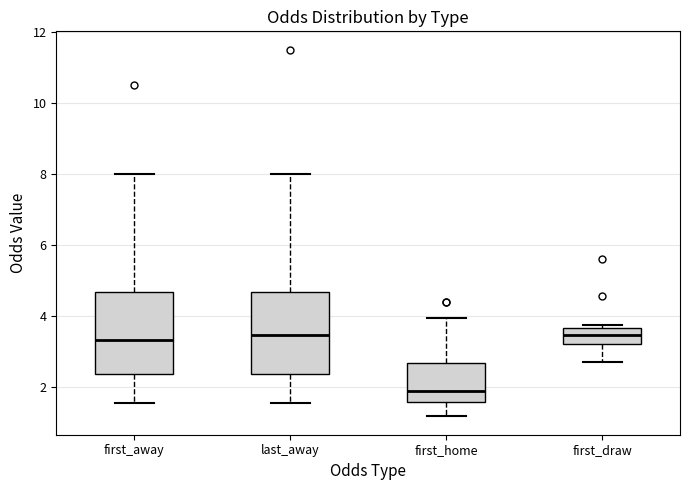

Which box has the lowest median line?

first_home